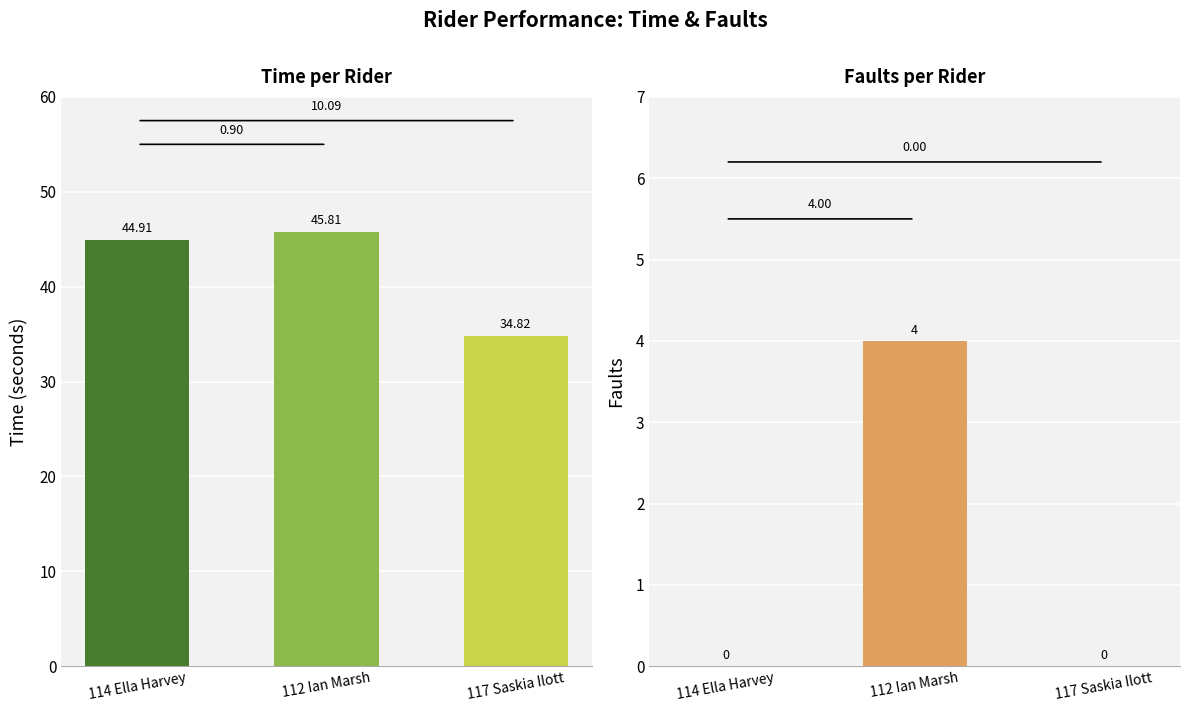

What is the label of the 3rd bar from the left?

117 Saskia Ilott